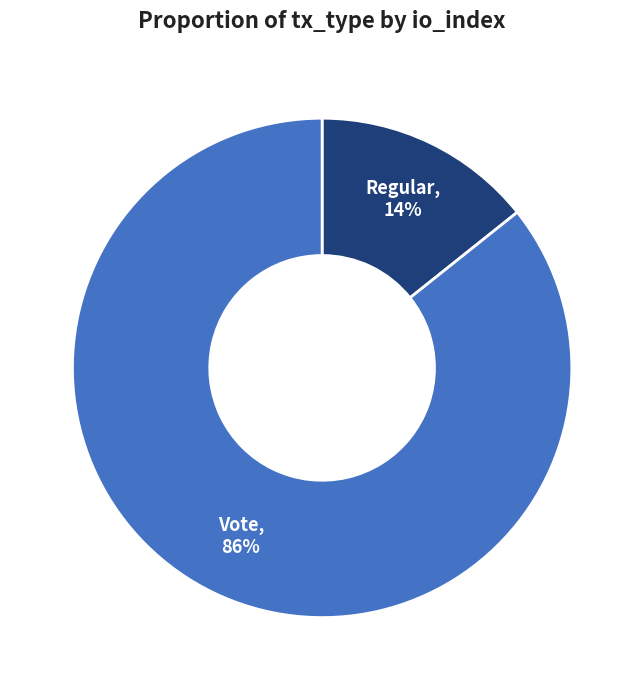

Which category has the smallest portion of the pie?

Regular